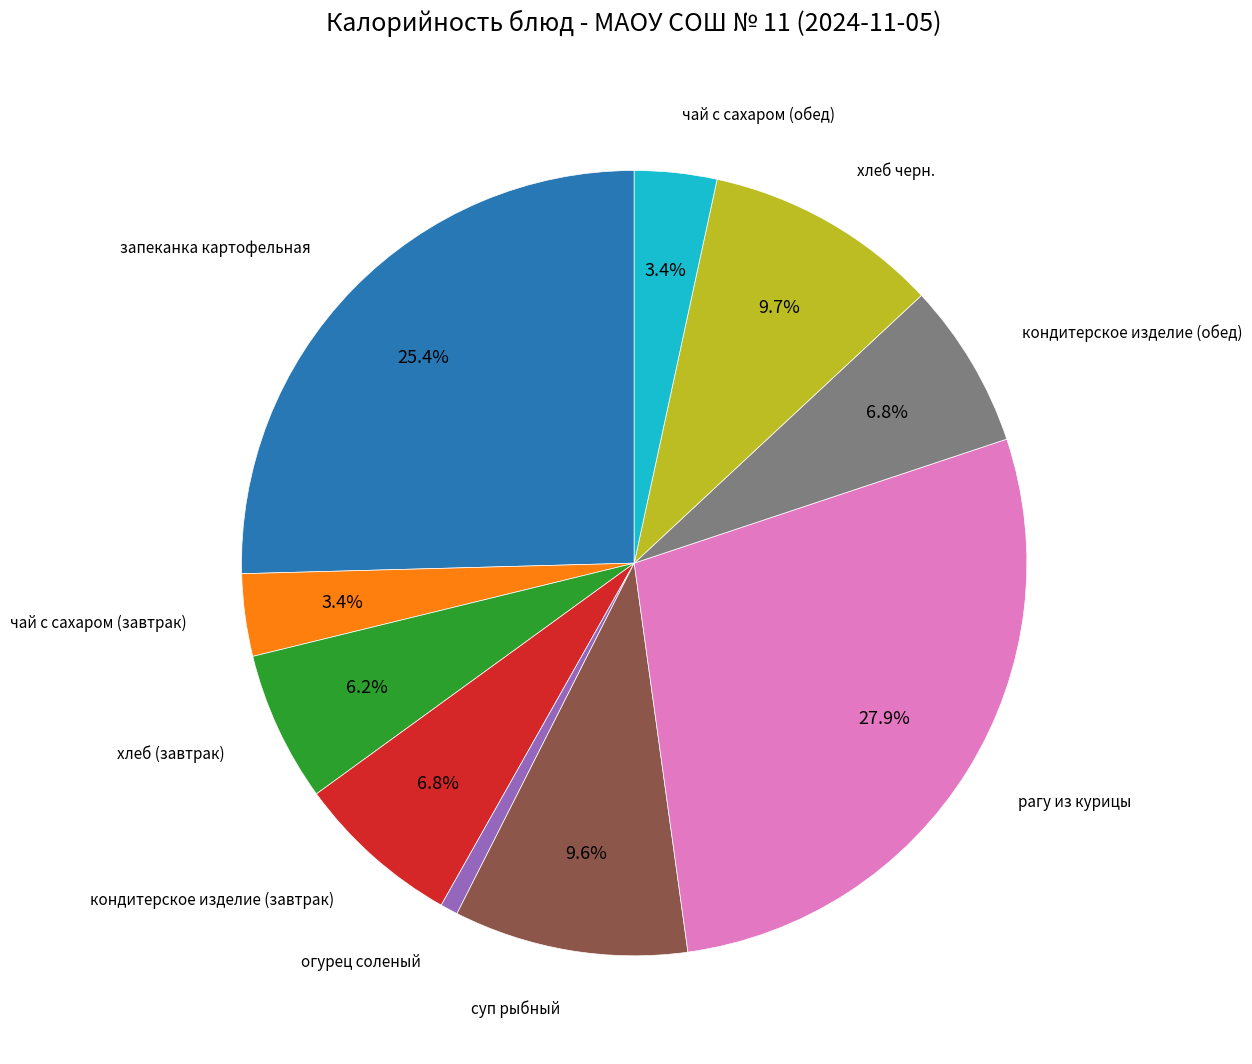

What percentage is the хлеб черн. slice, to the nearest percent?

10%